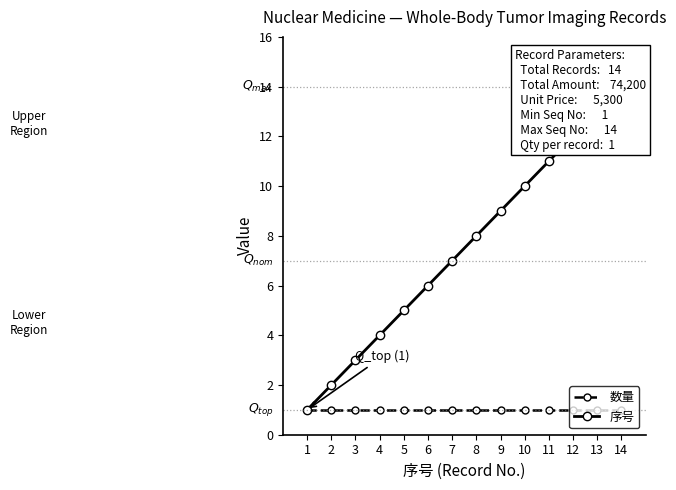

Reading left to right, transcribe all the data shown in this chart.

数量: 1=1	2=1	3=1	4=1	5=1	6=1	7=1	8=1	9=1	10=1	11=1	12=1	13=1	14=1
序号: 1=1	2=2	3=3	4=4	5=5	6=6	7=7	8=8	9=9	10=10	11=11	12=12	13=13	14=14